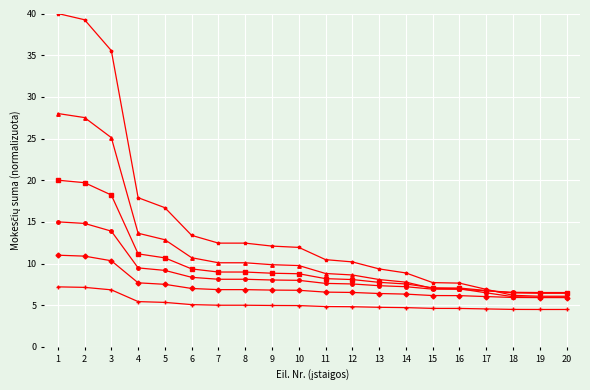

Which label corresponds to the largest value in the chart?

1